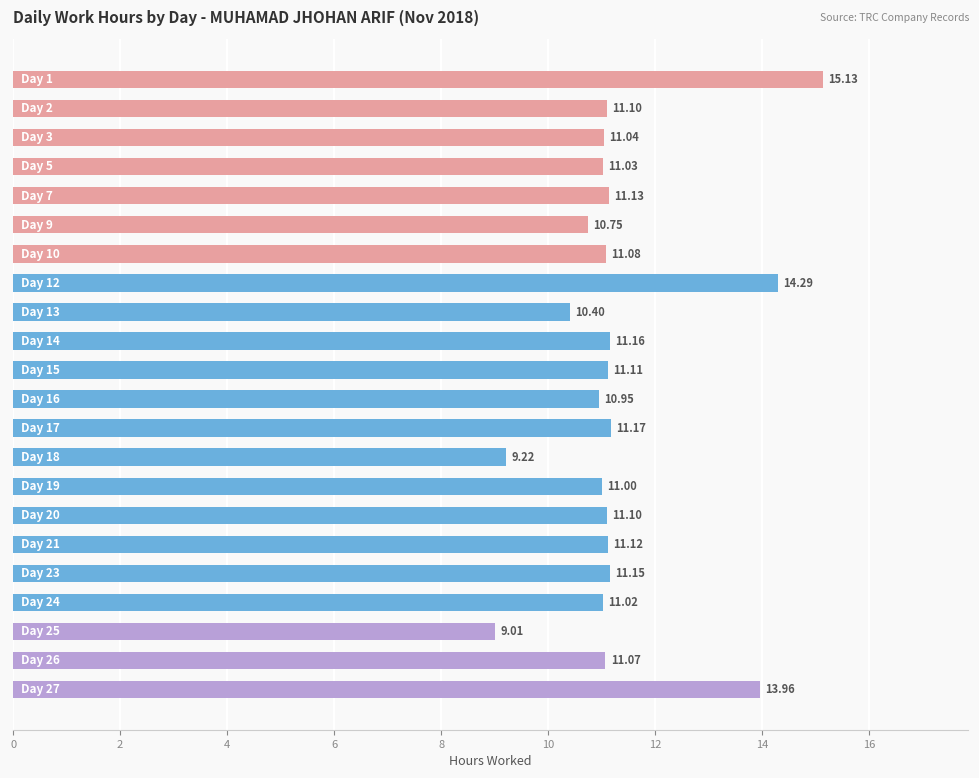

What is the sum of all values?

249.0